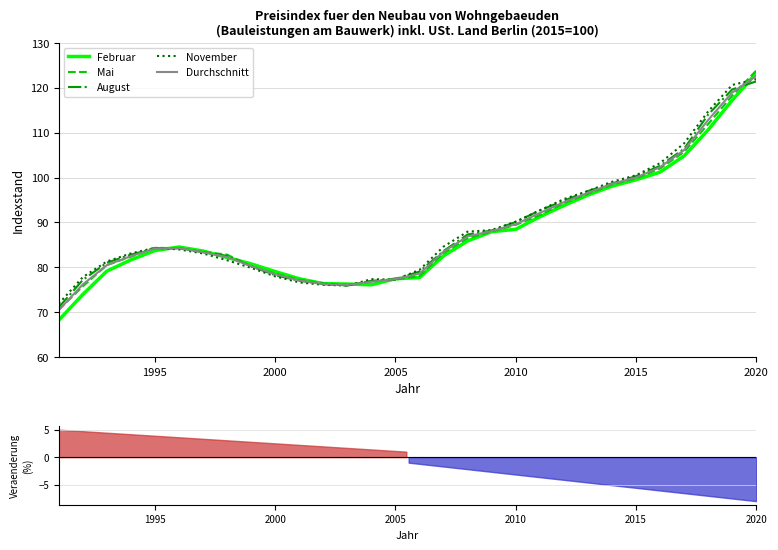

What is the lowest value of the August series?

71.1